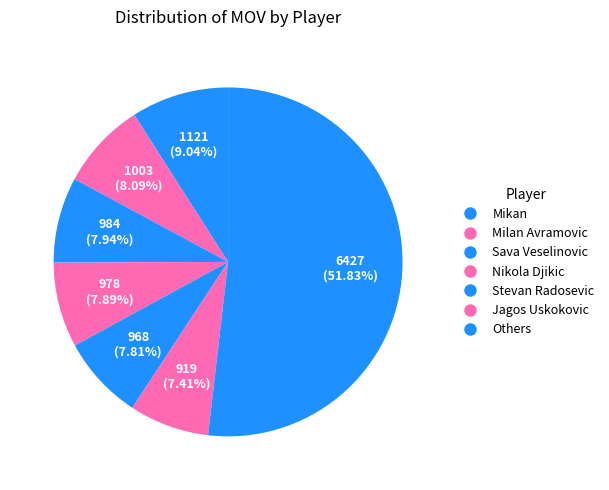

To the nearest percent, what percentage of the pie is Milan Avramovic?

8%